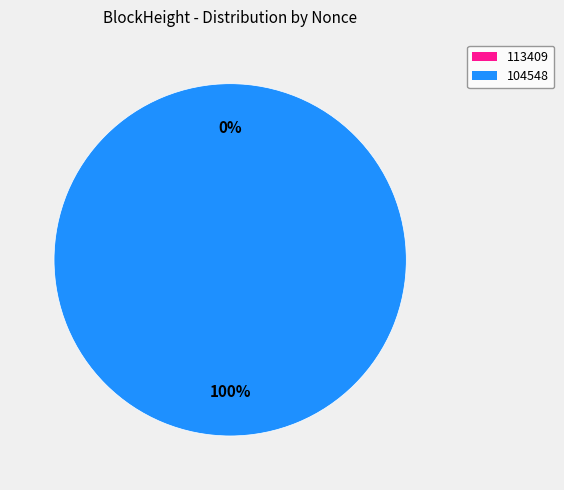

Which category has the smallest portion of the pie?

113409